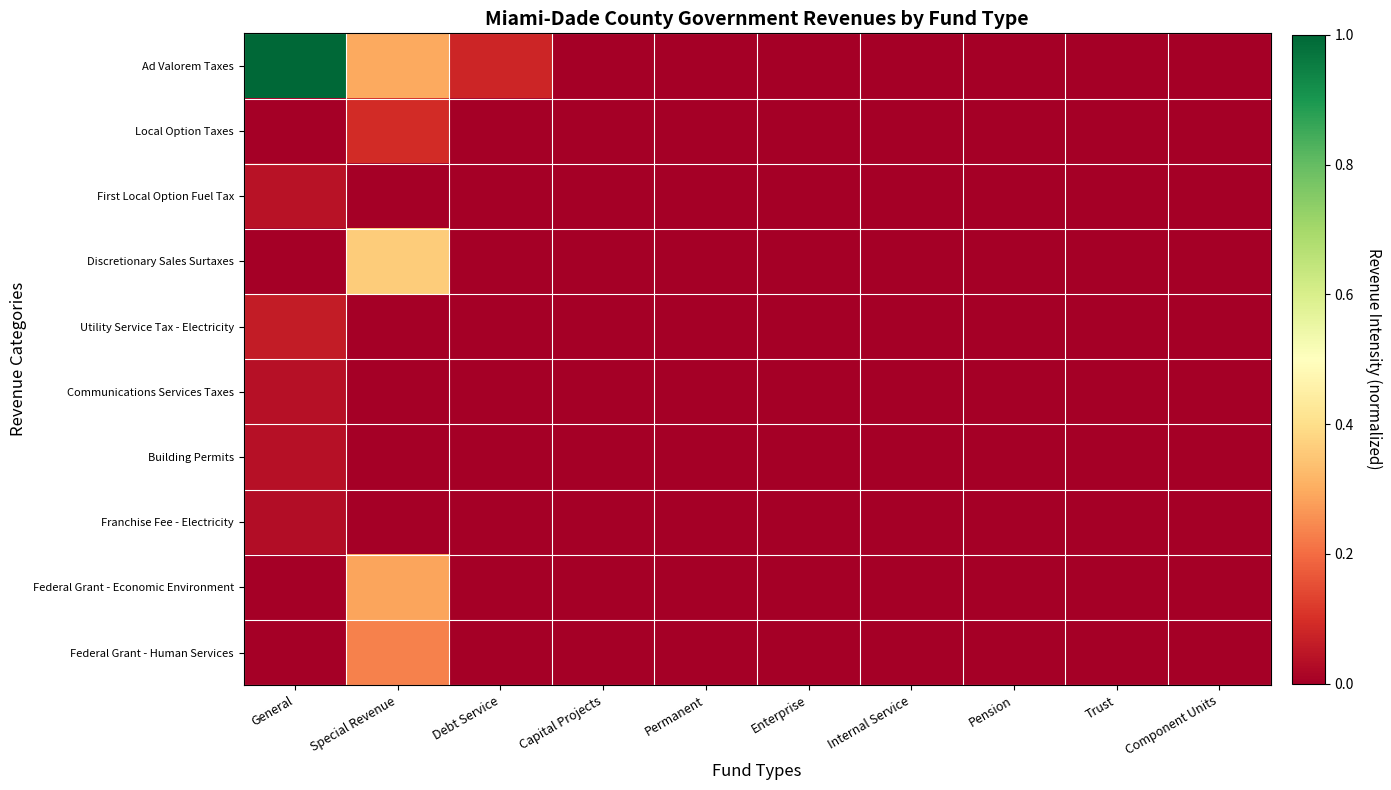

At how many categories does at least one series exceed 0?

3